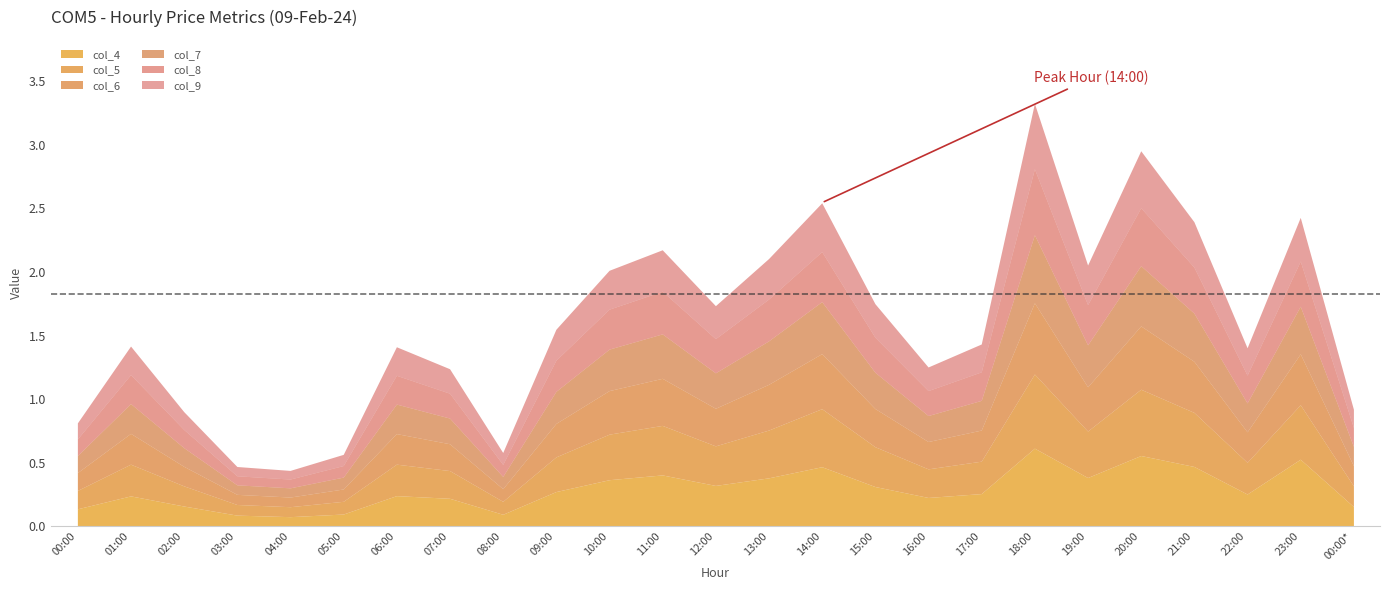

At which category does col_8 reach its first local valley?

04:00